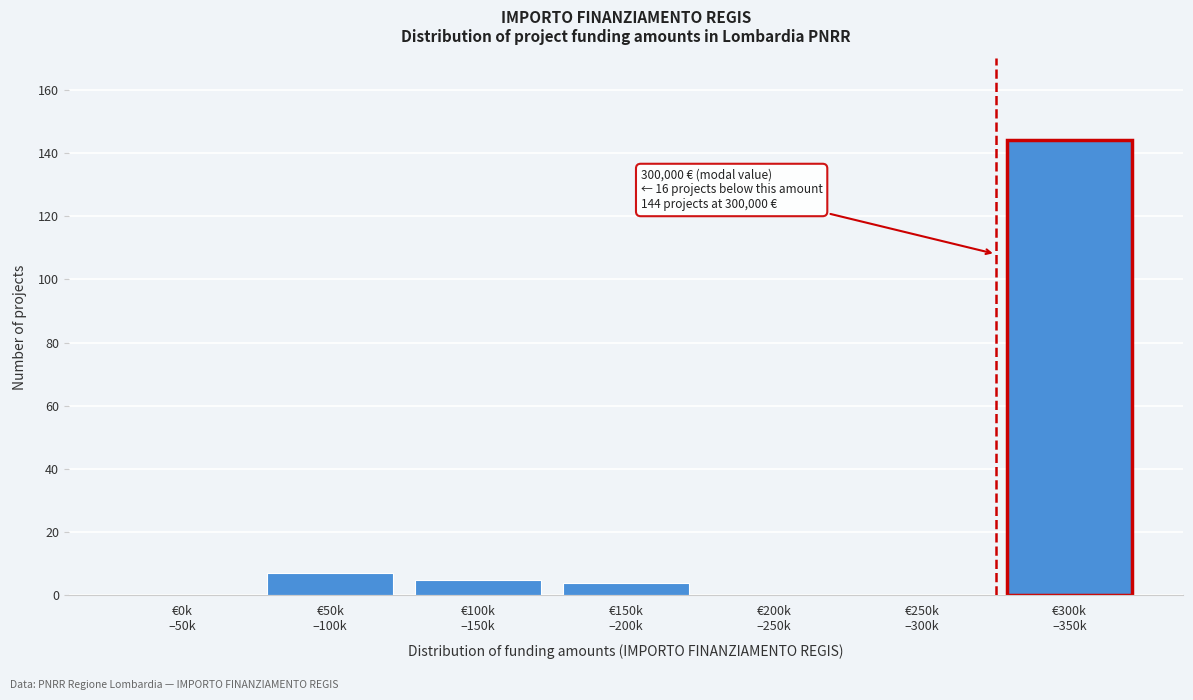

What is the sum of all values?

160